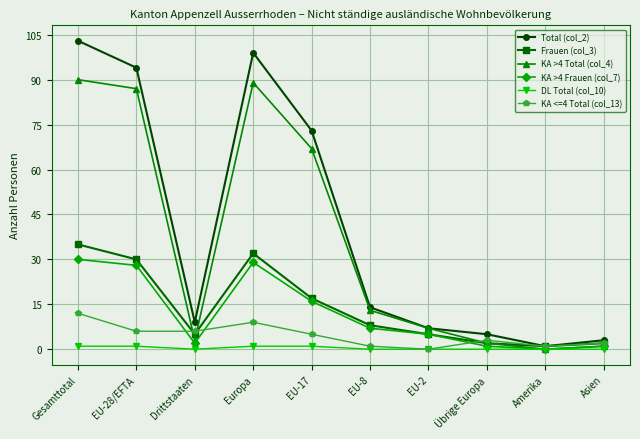

What is the highest value of the Total (col_2) series?

103